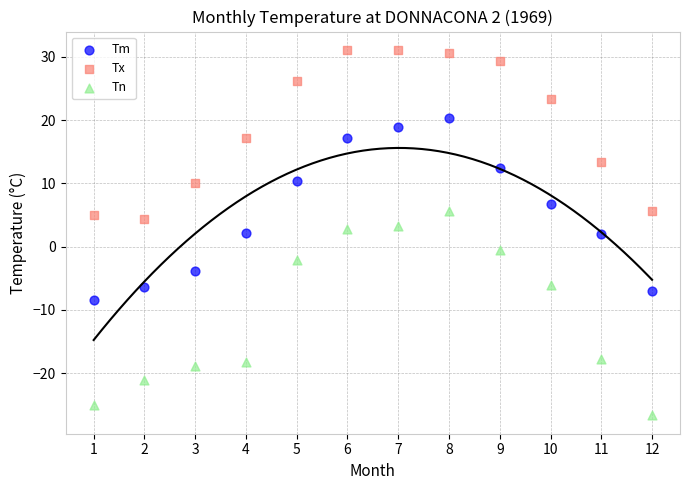

Which series has the largest Y range (max minus min)?

Tn